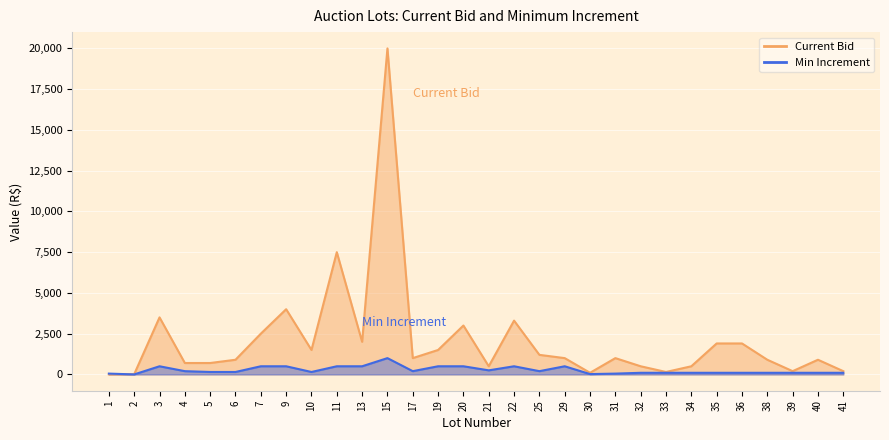

Which series changed the most between 7 and 25?

Current Bid